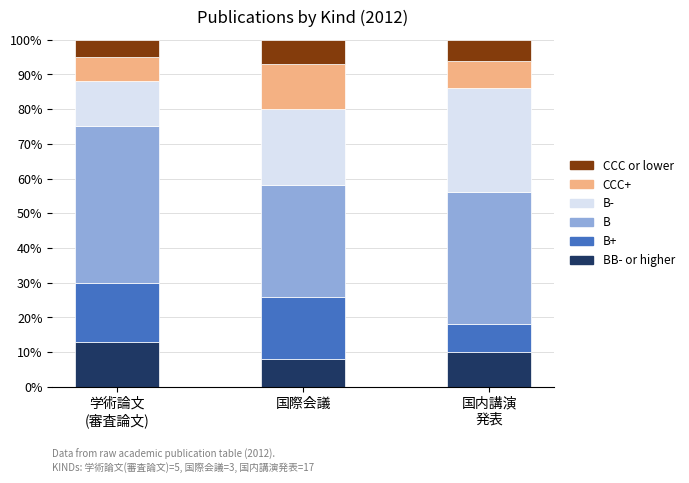

What are all the series names shown in the legend?

CCC or lower, CCC+, B-, B, B+, BB- or higher